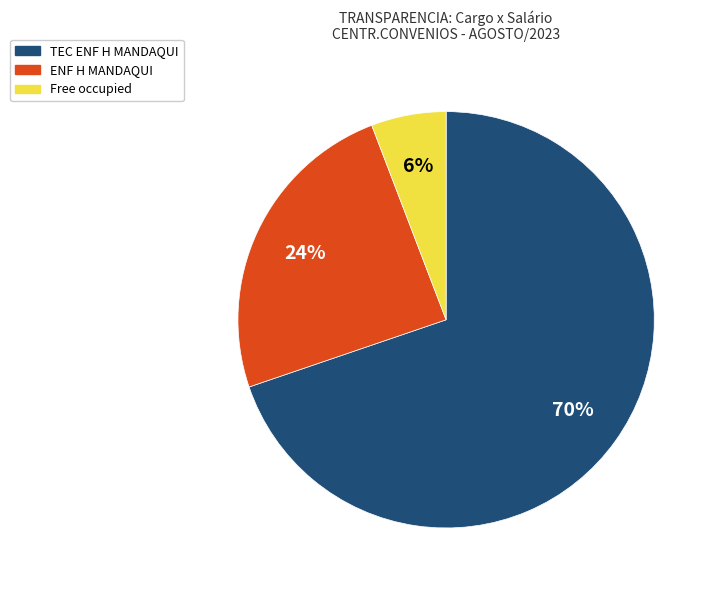

To the nearest percent, what is the difference between the largest and smallest slice percentages?

64%